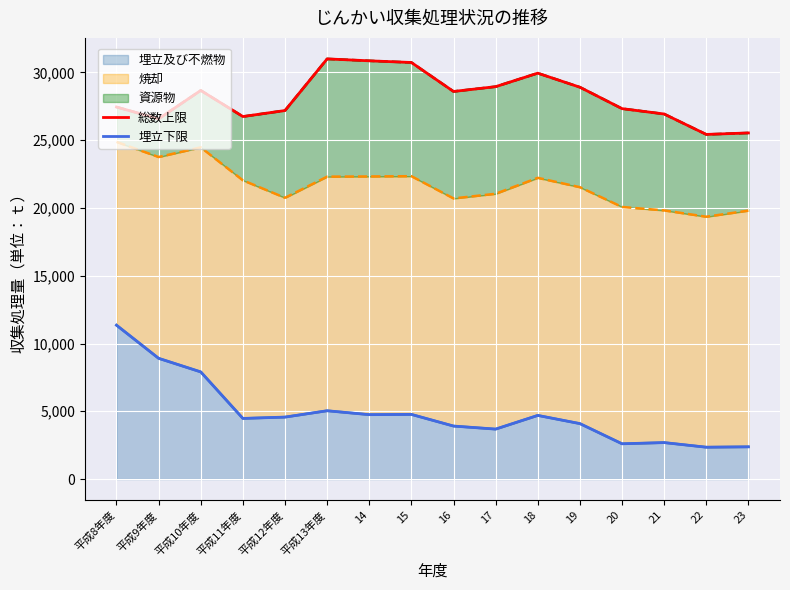

At which label does 総数上限 reach its peak?

平成13年度